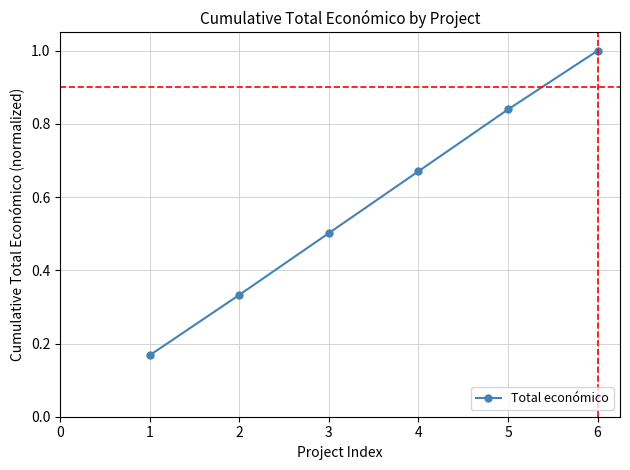

What is the sum of the values at 6 and 1?

1.2